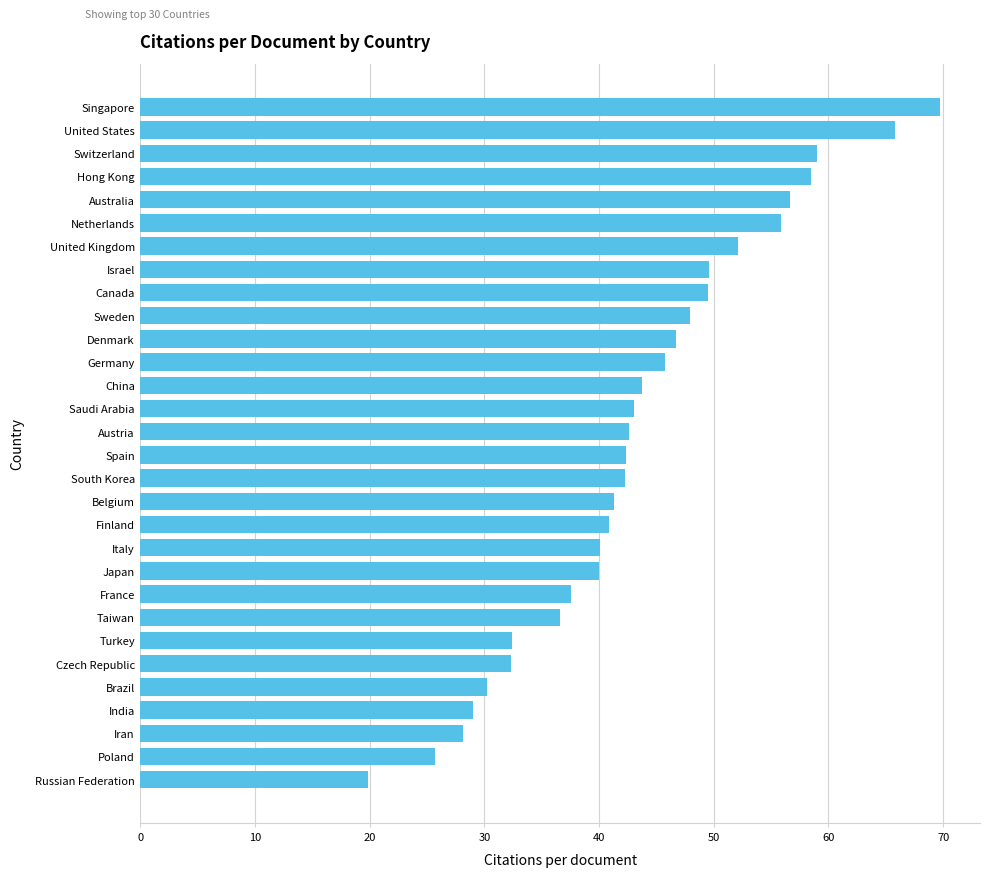

Which label corresponds to the smallest value in the chart?

Russian Federation